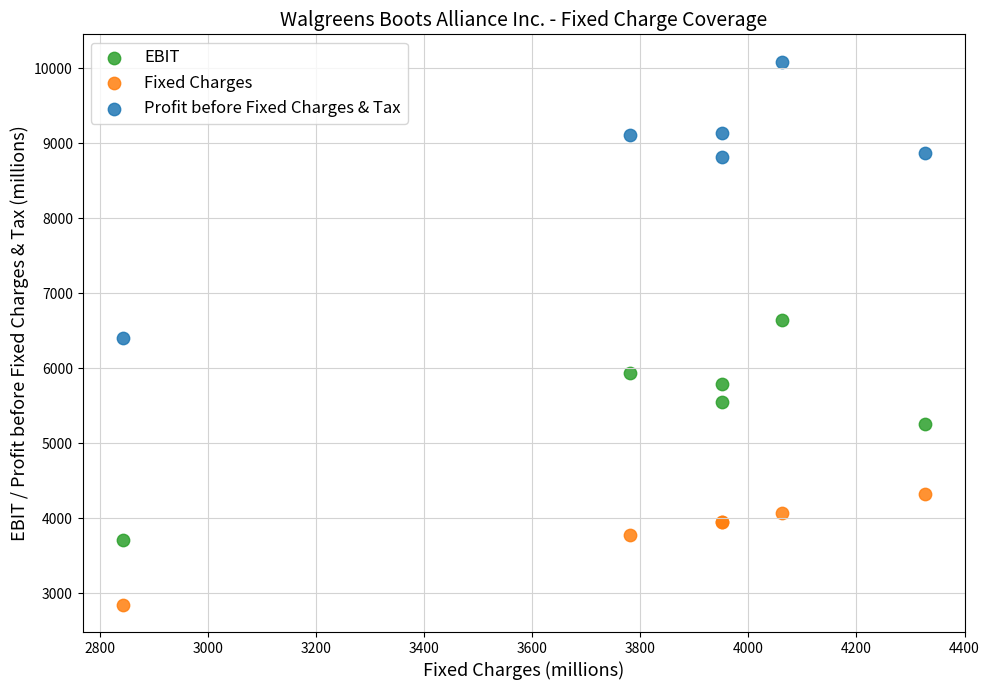

Which series has the widest spread of Y values?

Profit before Fixed Charges & Tax